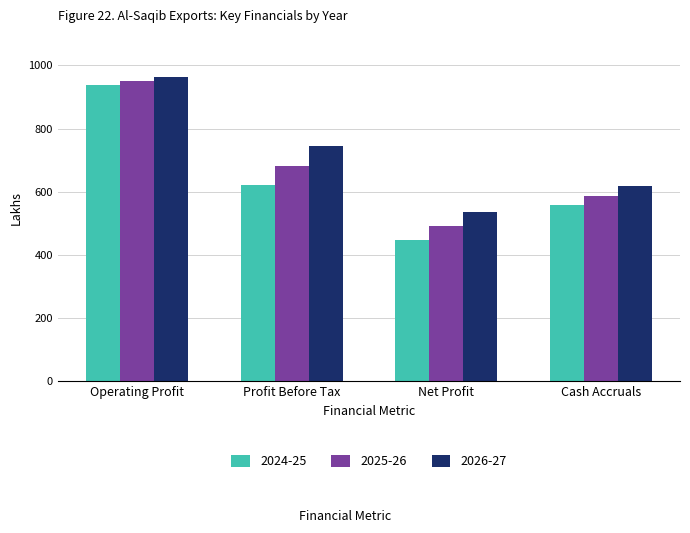

Which series changed the most between Operating Profit and Net Profit?

2024-25